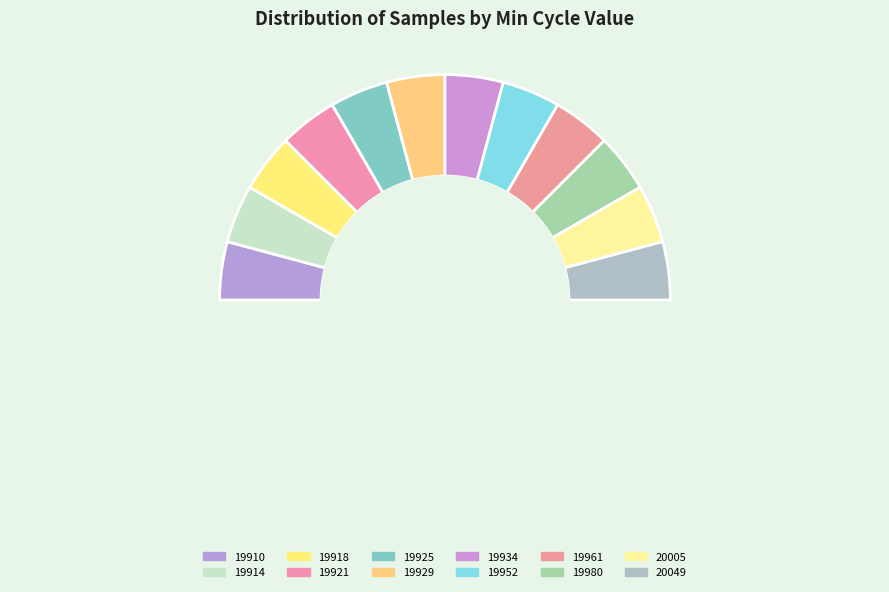

True or false: 19910 accounts for 21% of the total.

False